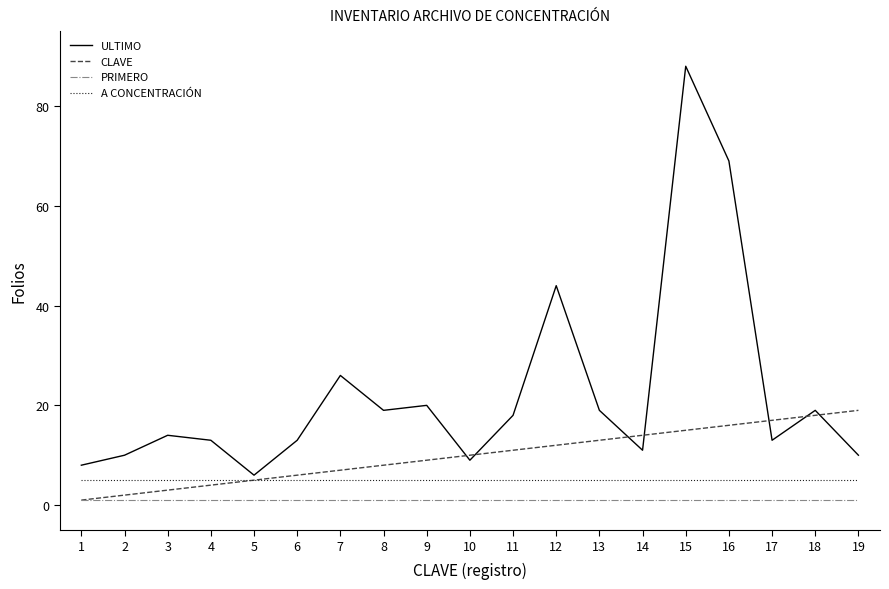

What is the approximate value of PRIMERO at 4?

1